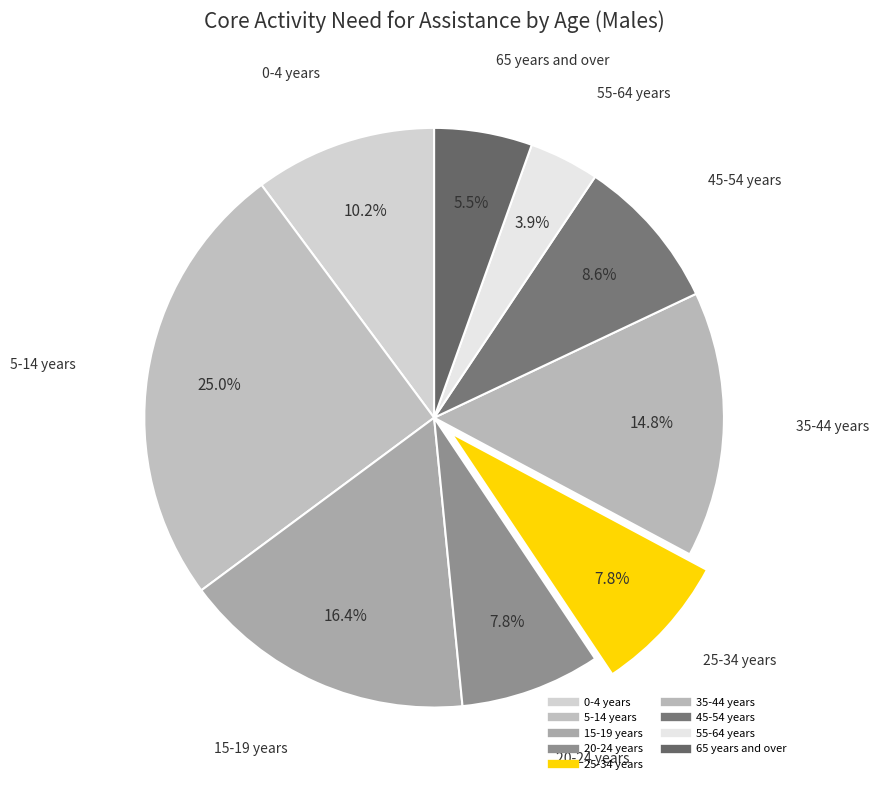

How many slices are in this pie chart?

9